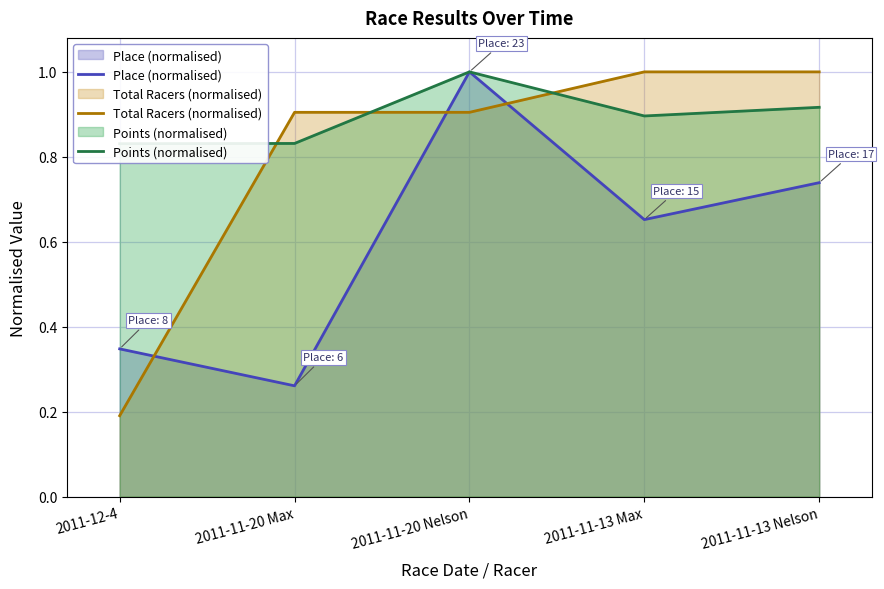

Which series changed the most between 2011-12-4 and 2011-11-20 Max?

Total Racers (normalised)